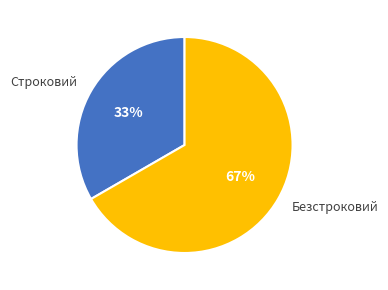

Is the sum of Строковий and Безстроковий greater than half?

Yes